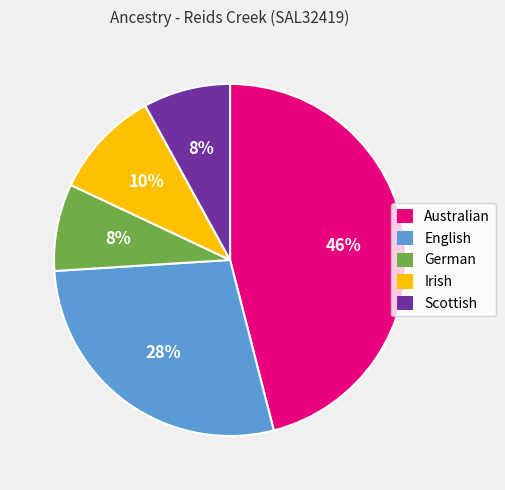

To the nearest percent, what is the average slice percentage?

20%